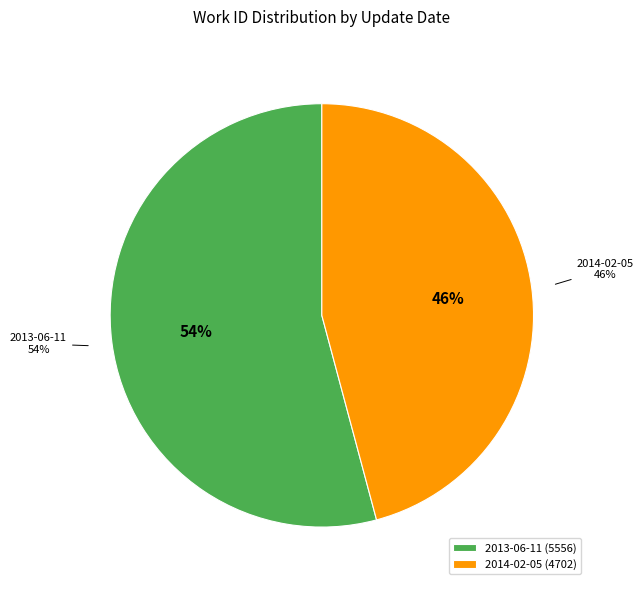

To the nearest percent, what is the average slice percentage?

50%